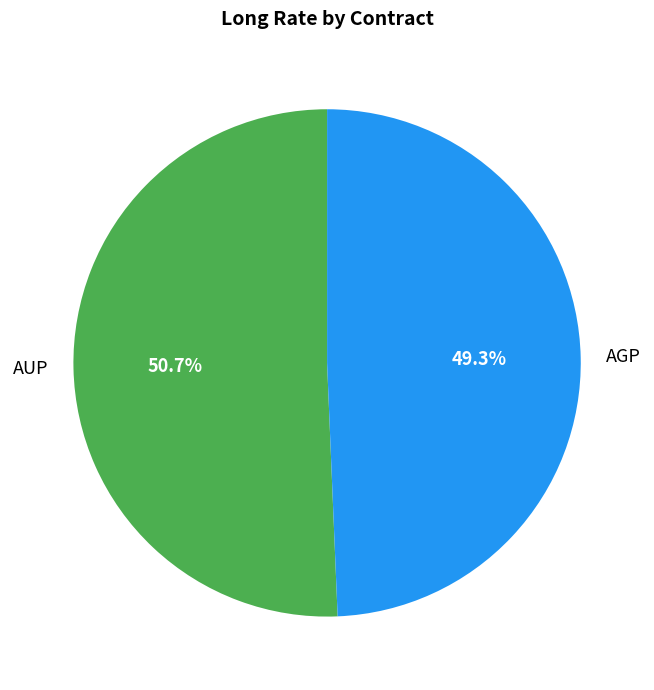

How many slices are in this pie chart?

2